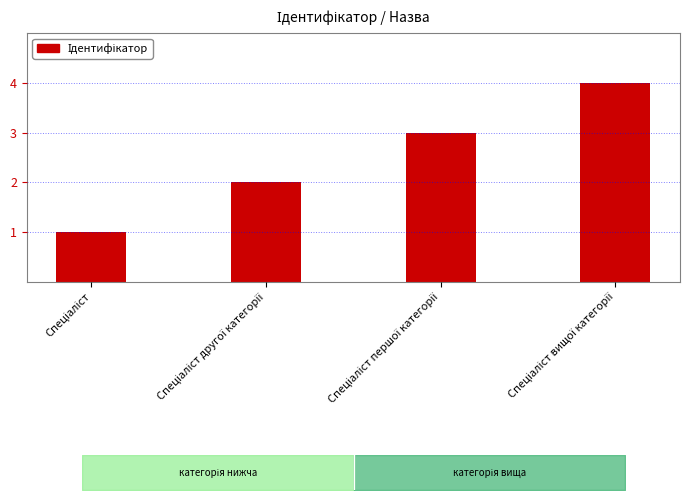

How many values are between 2 and 4?

3